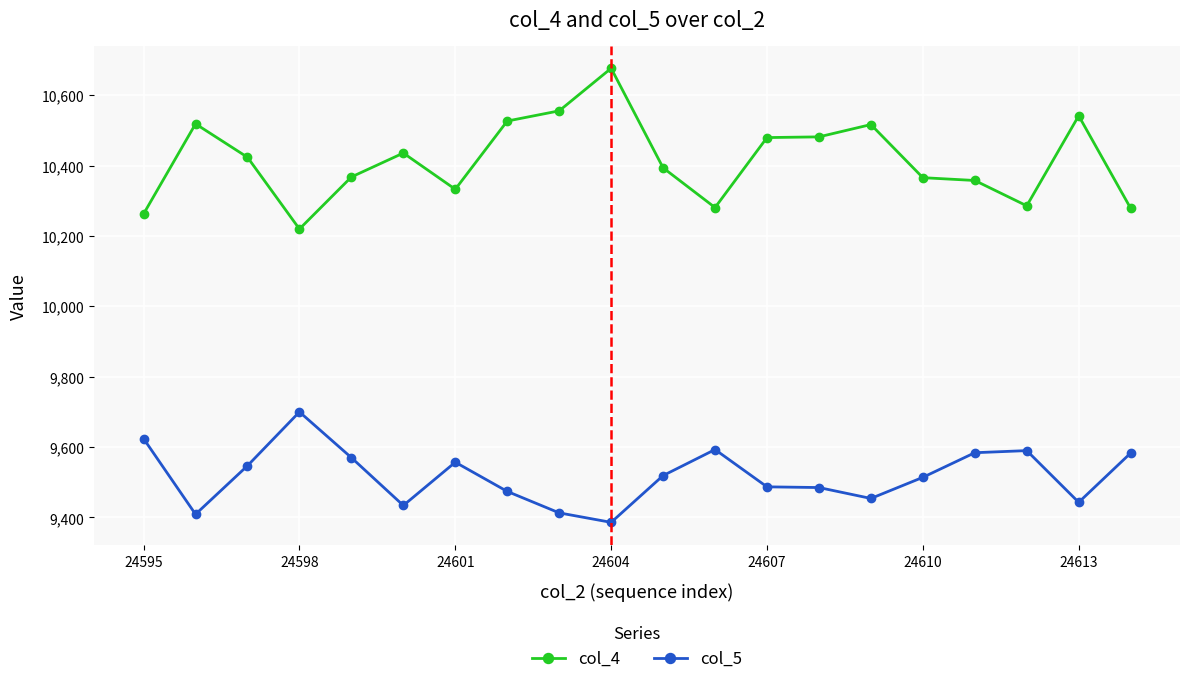

What is the value of the col_4 point at the 16th from the left?

10366